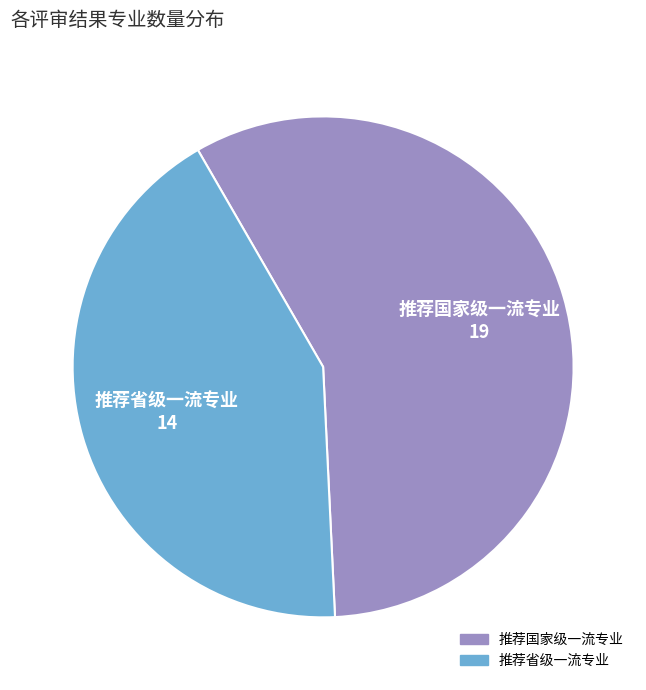

Which slice is the largest?

推荐国家级一流专业